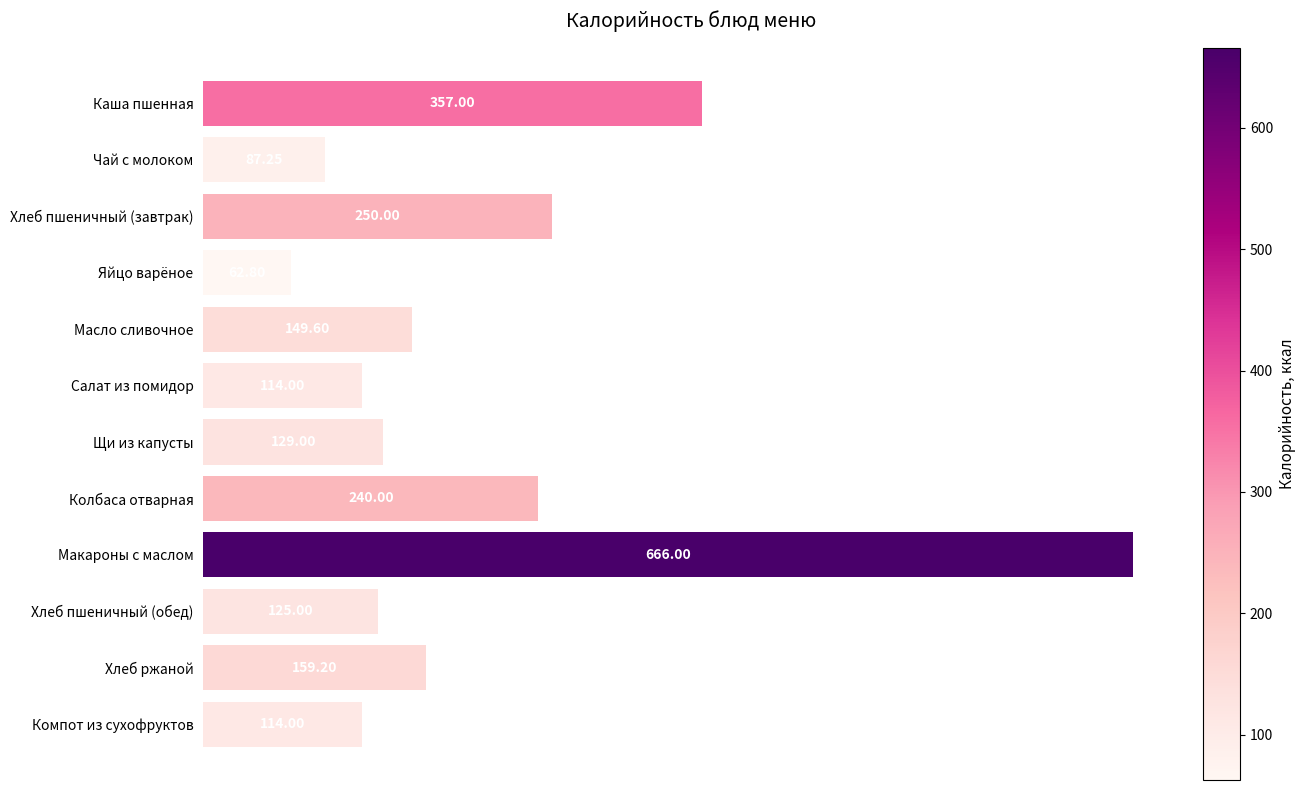

Which category has the lowest value across all series?

Яйцо варёное